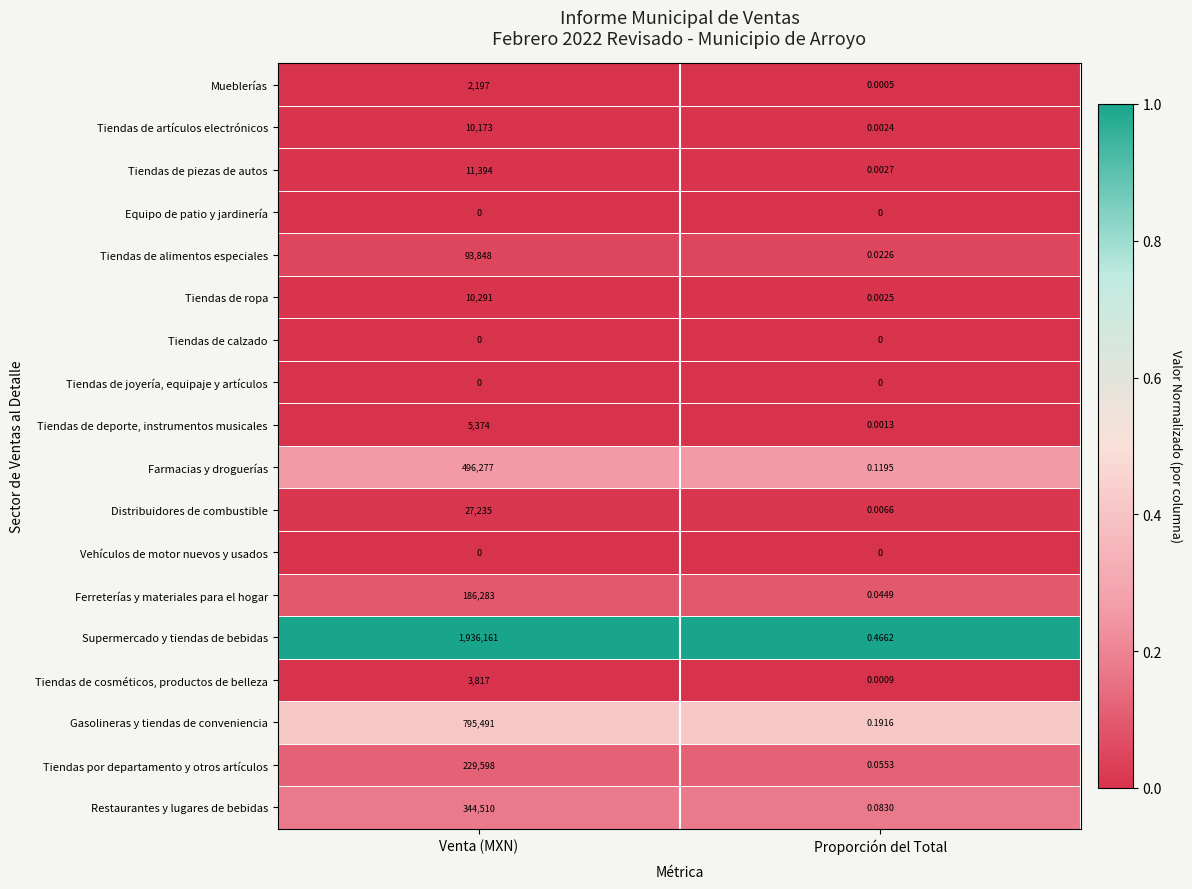

Which series has the largest total across all categories?

Supermercado y tiendas de bebidas